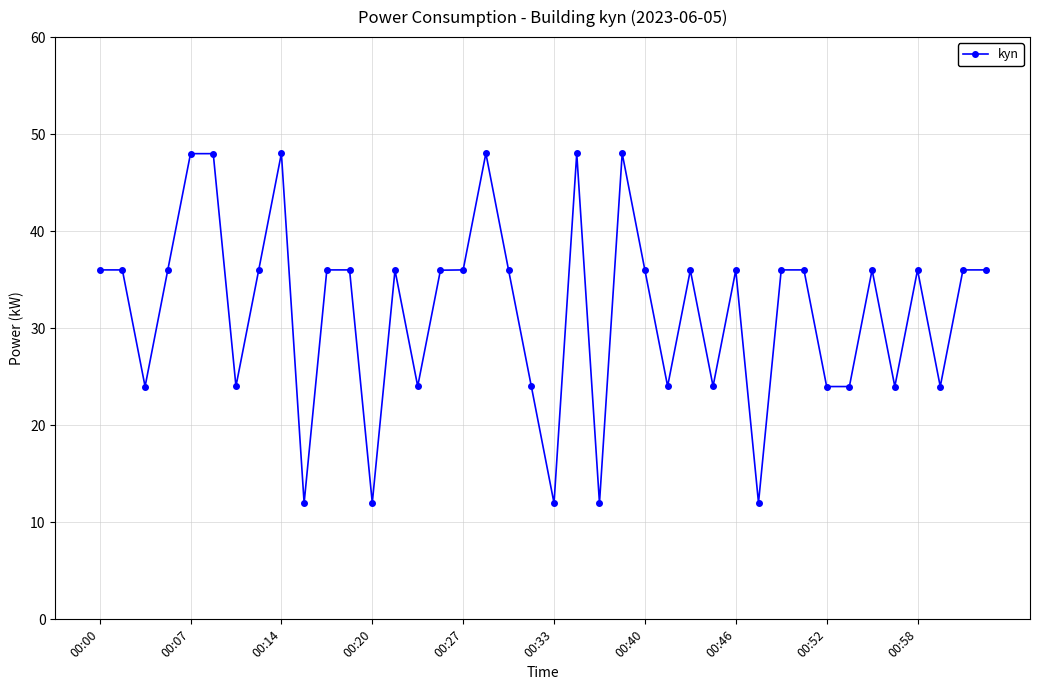

What is the minimum value shown in the chart?

12.0